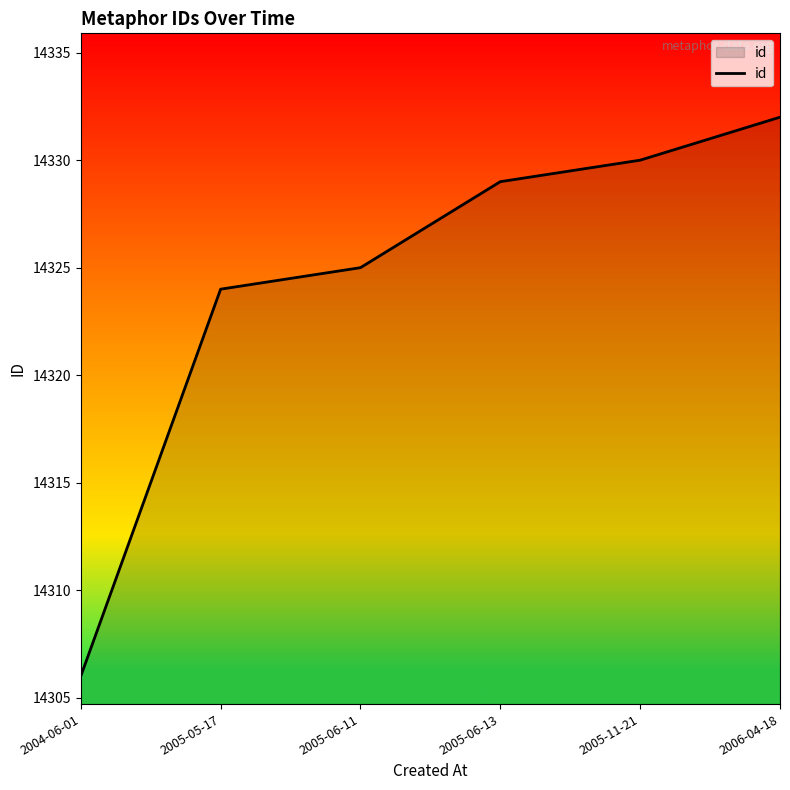

Between 2005-06-13 and 2006-04-18, which is larger?

2006-04-18